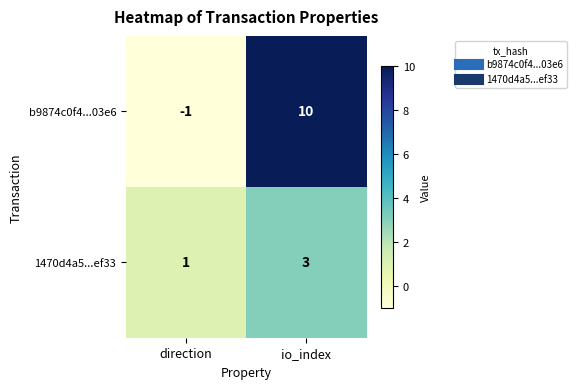

What is the spread (max minus min) of values at io_index?

7